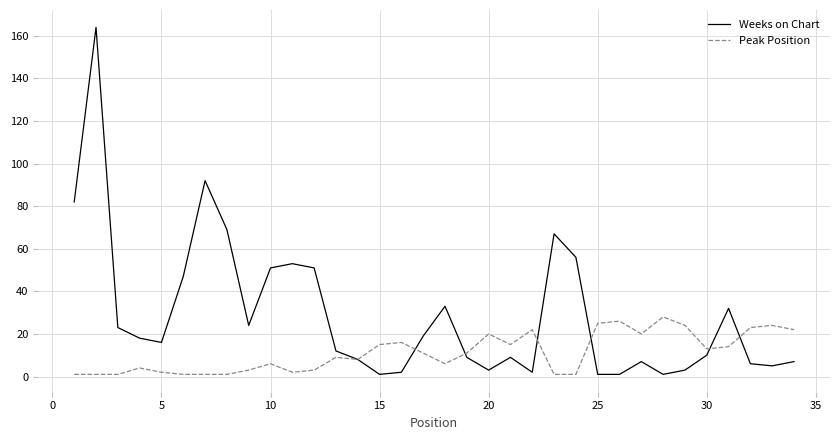

What is the highest value of the Peak Position series?

28